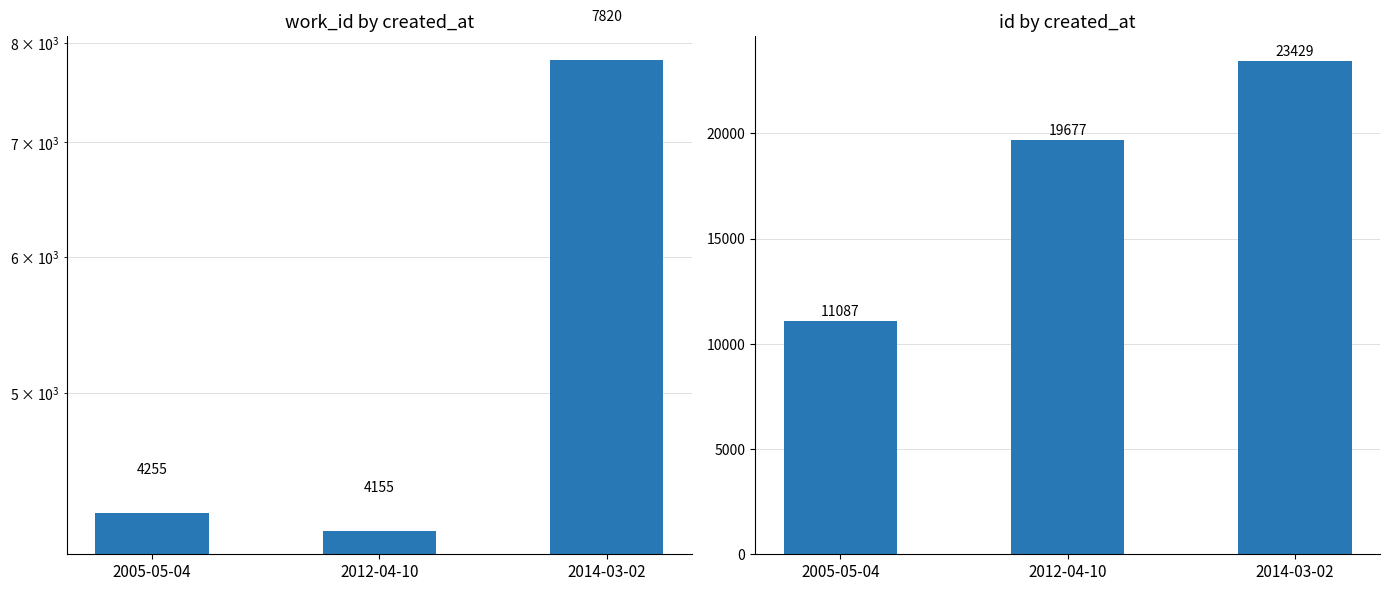

What is the difference between the maximum and minimum values in the work_id series?

3665